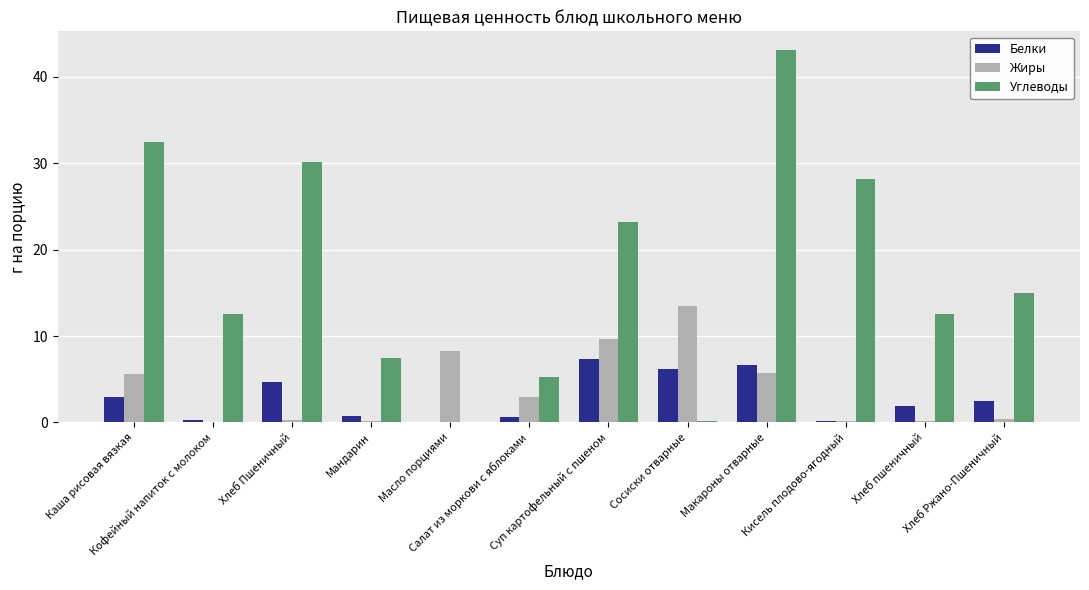

What is the sum of all Белки values?

34.3